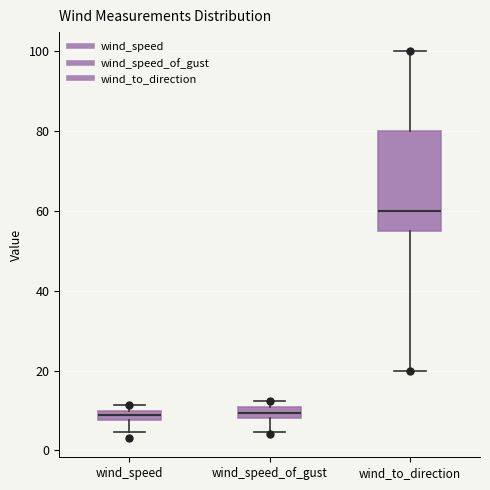

Where does the lower whisker of the box for wind_speed end on the y-axis? The values are not printed on the chart, so give them approximately, as read against the axis.

4